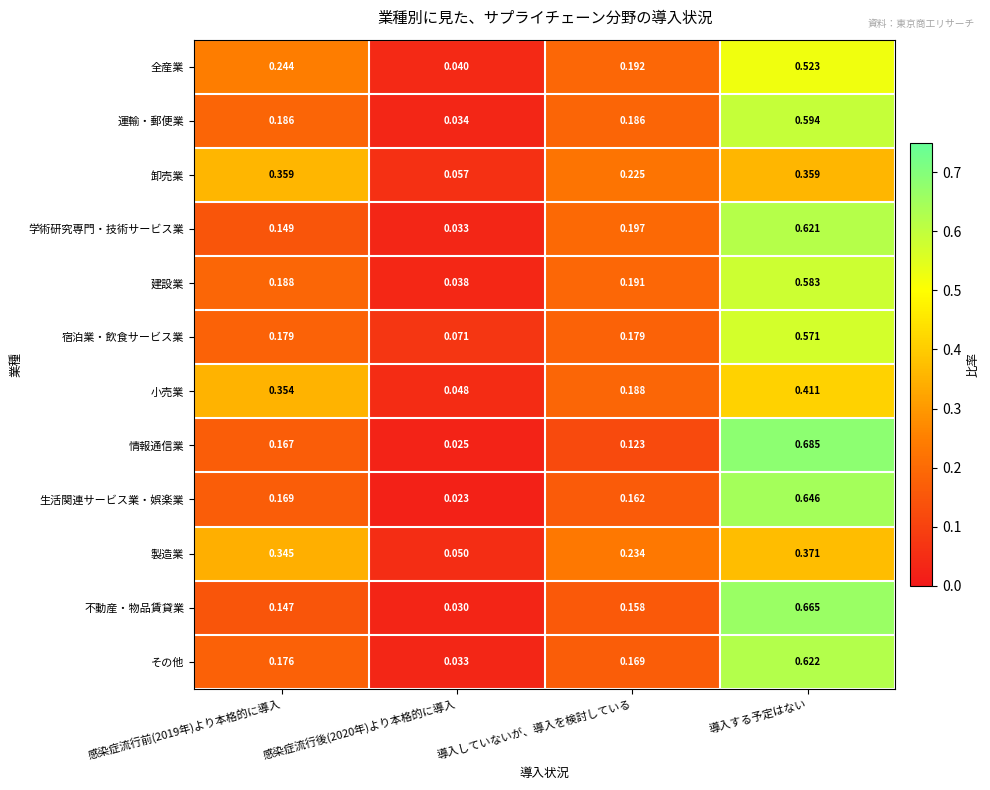

Which series has the largest range (max minus min)?

情報通信業